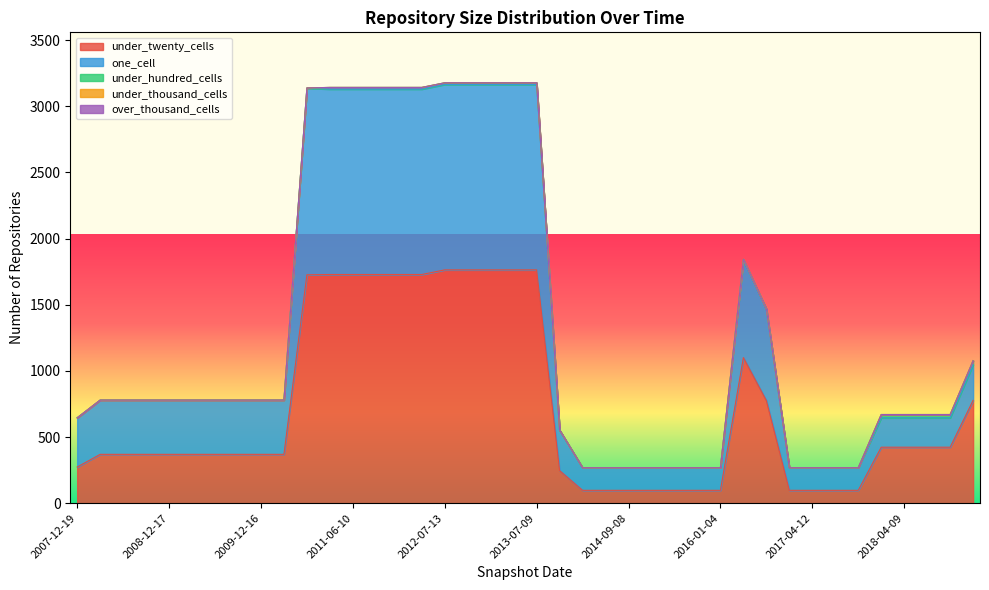

What is the sum of all one_cell values?

24253